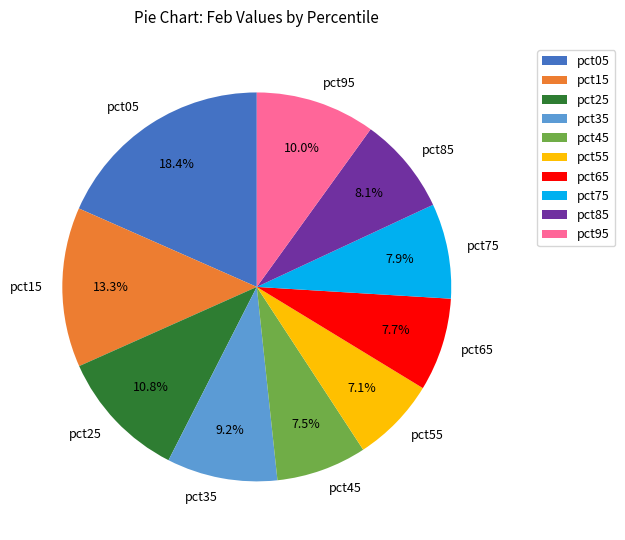

To the nearest percent, what percentage of the pie is pct05?

18%